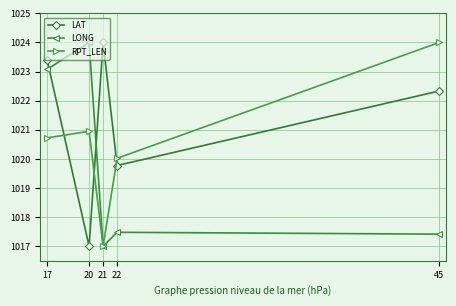

How many lines are shown in the chart?

3